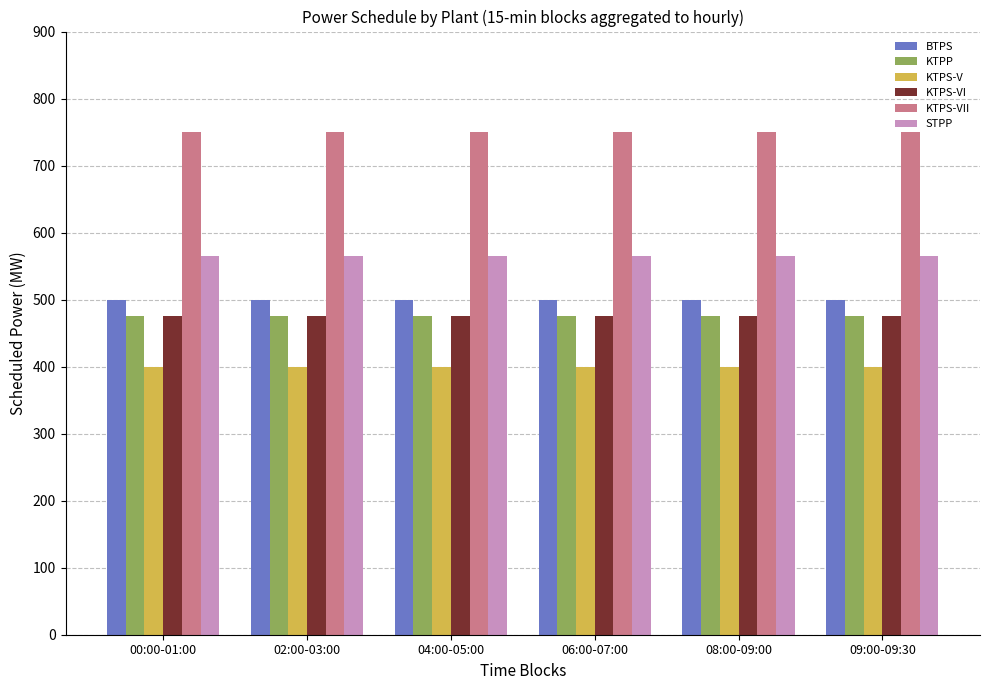

What is the difference between the highest and lowest values at 04:00-05:00?

350.0